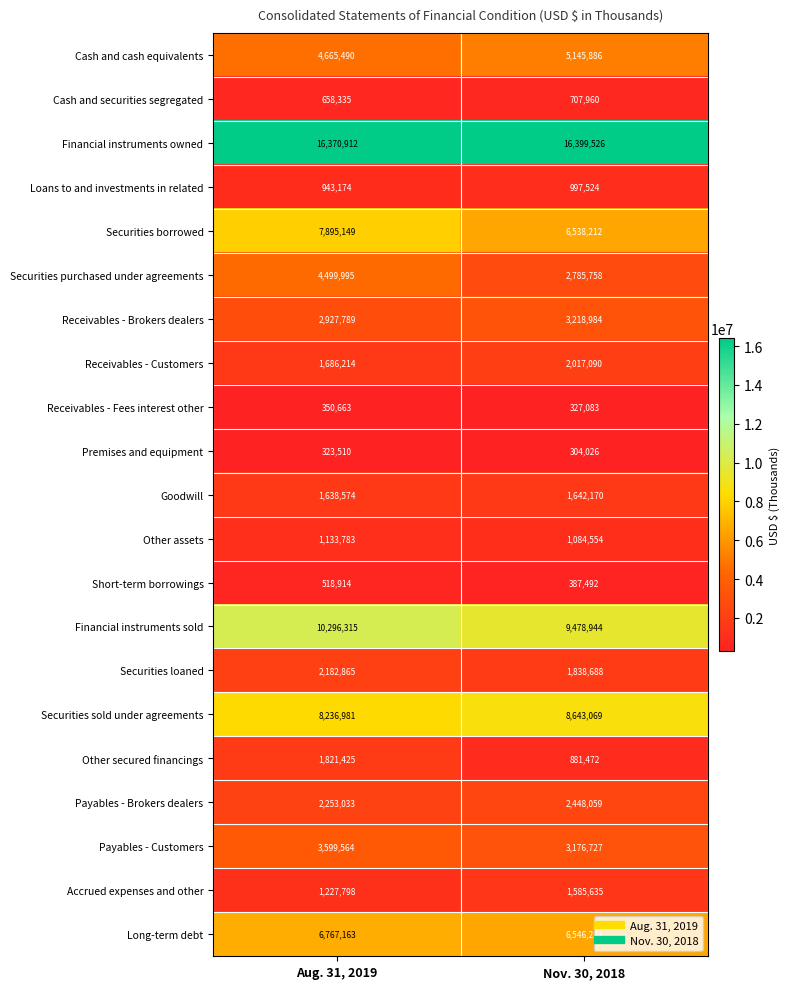

At Nov. 30, 2018, list the series in order from largest to smallest.

Financial instruments owned, Financial instruments sold, Securities sold under agreements, Long-term debt, Securities borrowed, Cash and cash equivalents, Receivables - Brokers dealers, Payables - Customers, Securities purchased under agreements, Payables - Brokers dealers, Receivables - Customers, Securities loaned, Goodwill, Accrued expenses and other, Other assets, Loans to and investments in related, Other secured financings, Cash and securities segregated, Short-term borrowings, Receivables - Fees interest other, Premises and equipment